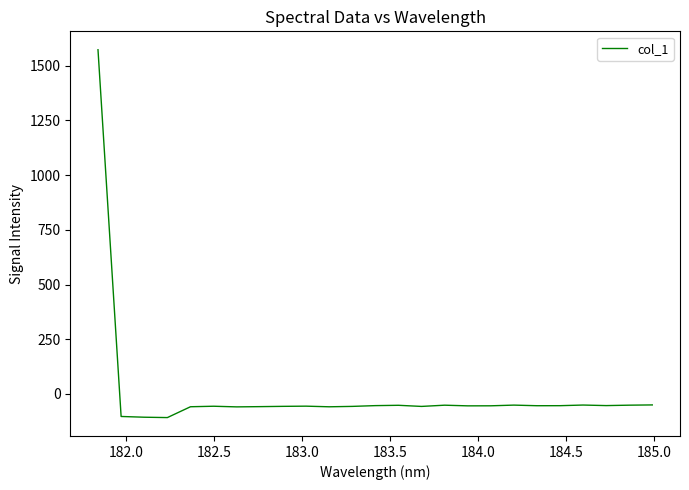

Is this an area chart (filled region under the line)?

No